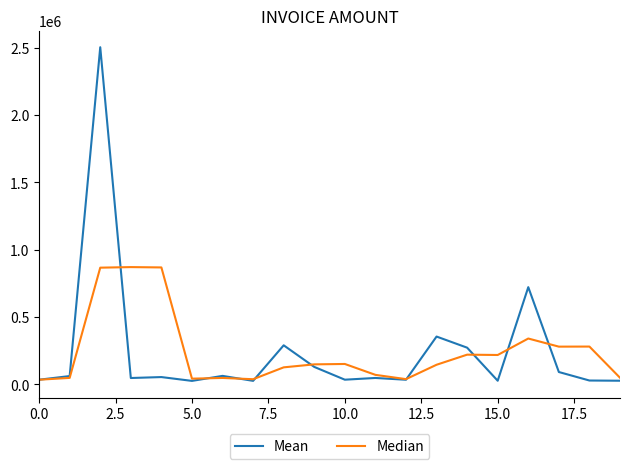

What is the average value of the Mean series?

244410.6